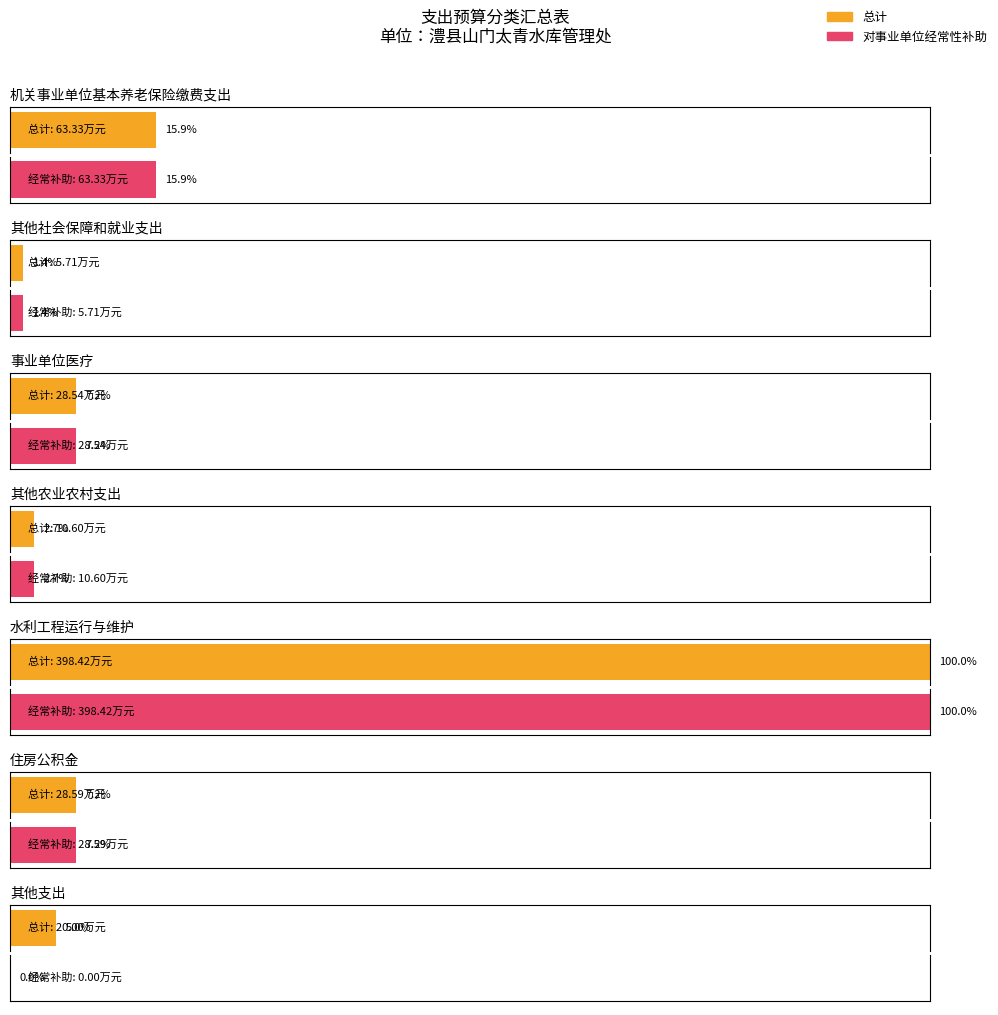

What is the sum of all 总  计 values?

555.2